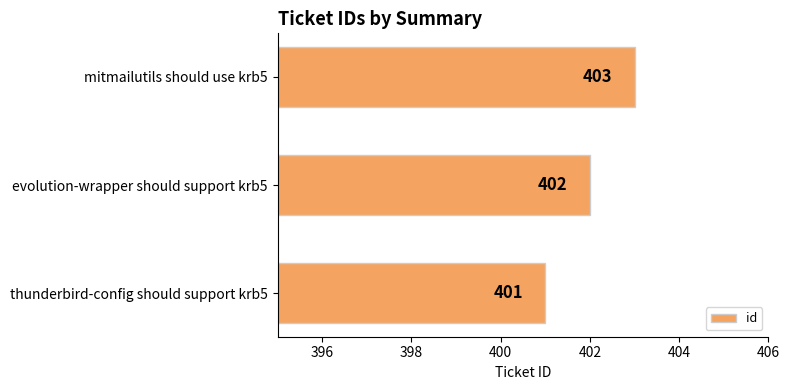

What is the approximate value at thunderbird-config should support krb5?

401